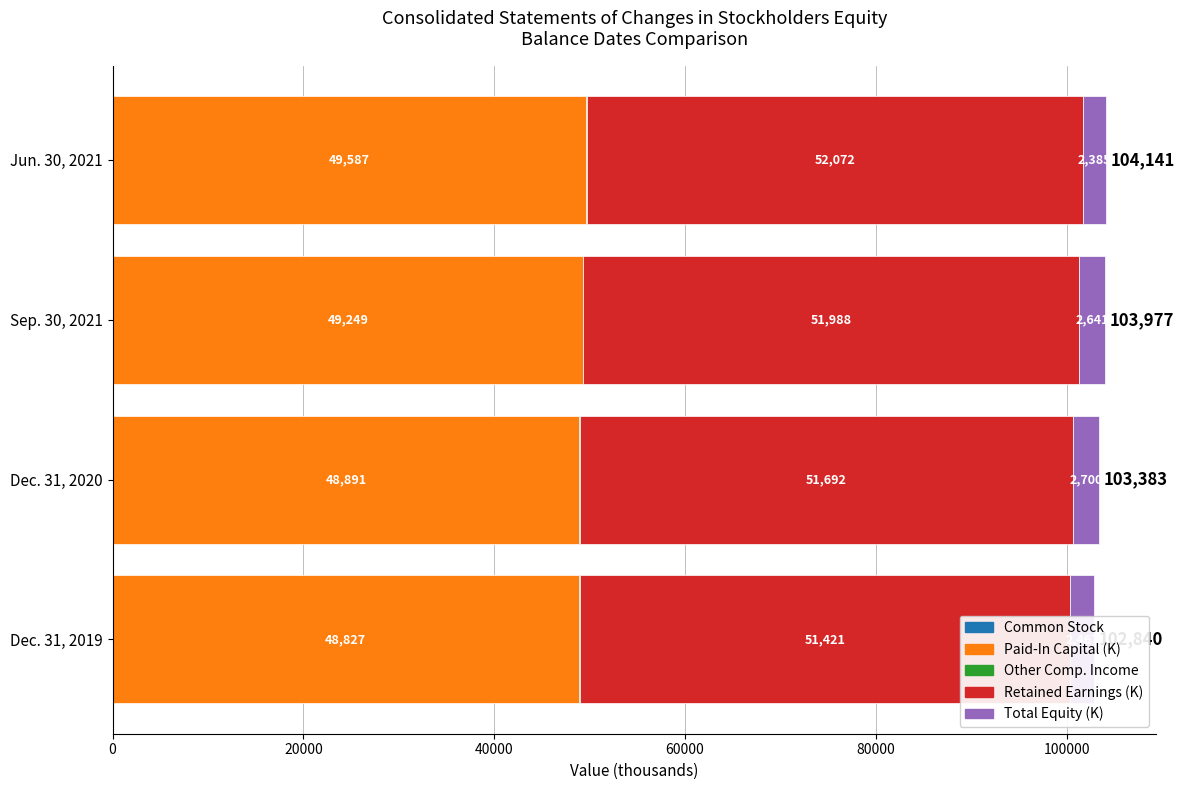

What is the maximum value shown in the chart?

52072.0